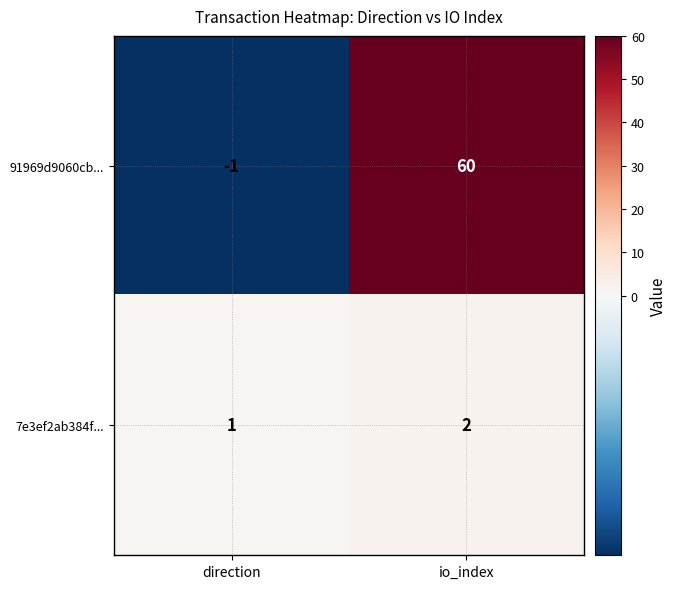

What is the difference between the 91969d9060cb... values at io_index and direction?

61